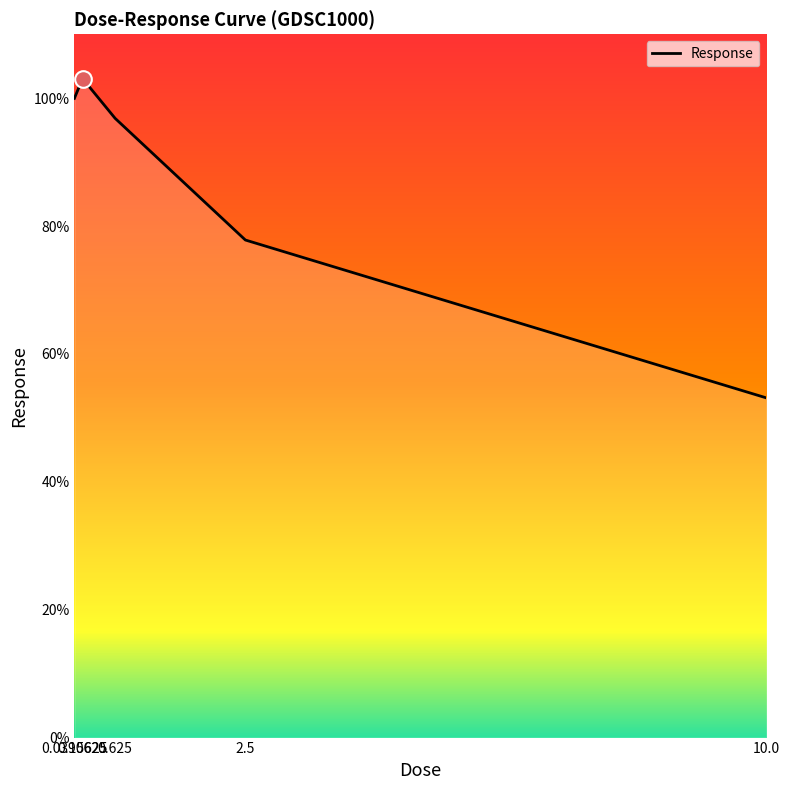

What is the minimum value shown in the chart?

53.1